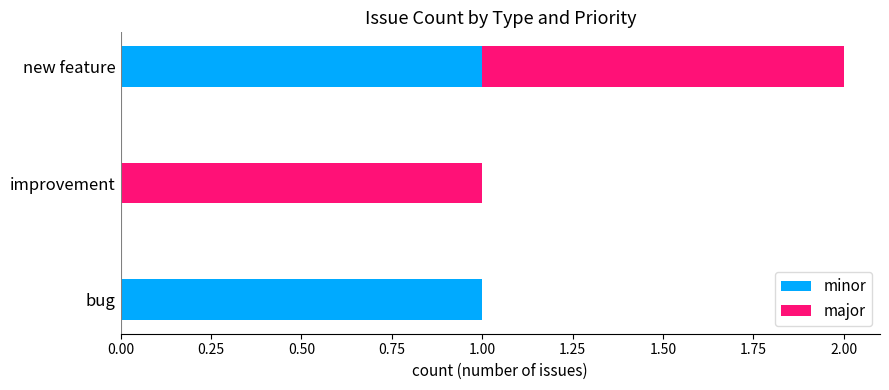

At which category is the sum across all series the highest?

new feature